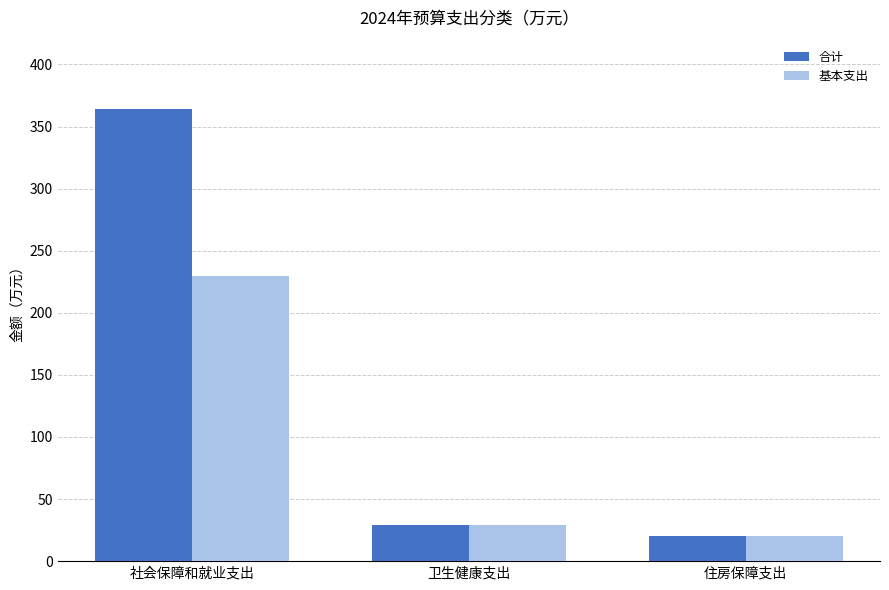

How many values in the 基本支出 series exceed 28?

2